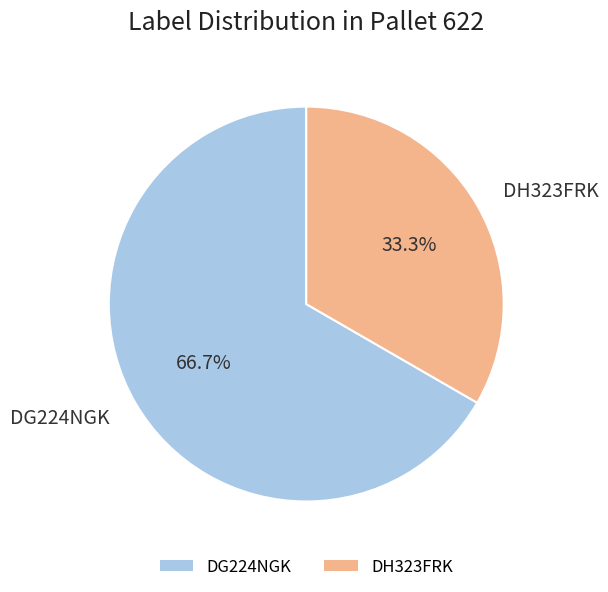

To the nearest percent, what is the combined percentage of DG224NGK and DH323FRK?

100%